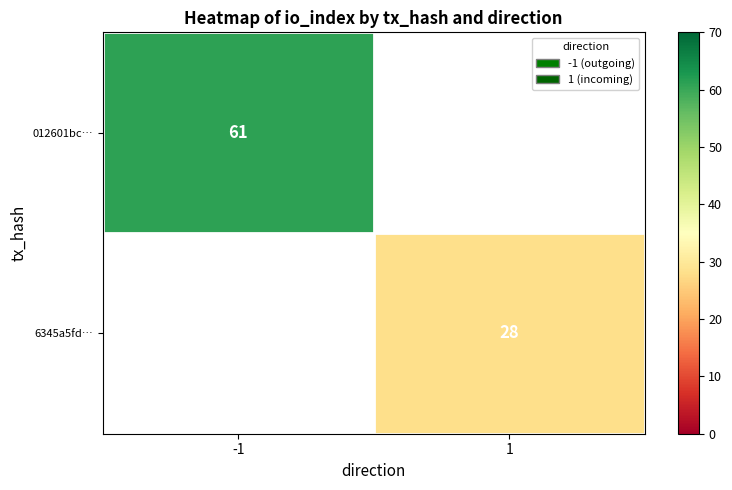

The 012601bc… series shows 61 at -1. True or false?

True